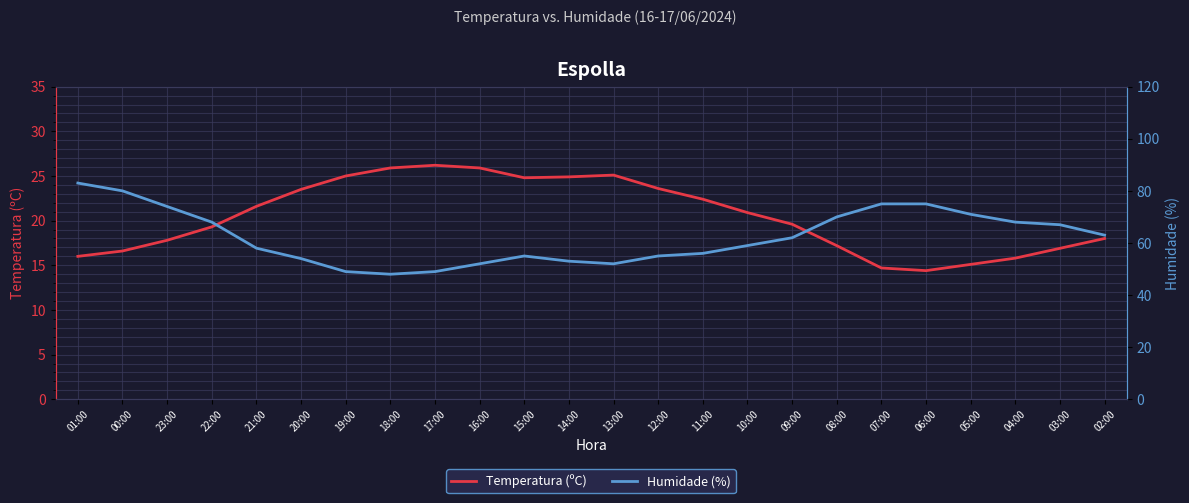

True or false: Temperatura (ºC) and Humidade (%) cross at least once.

False